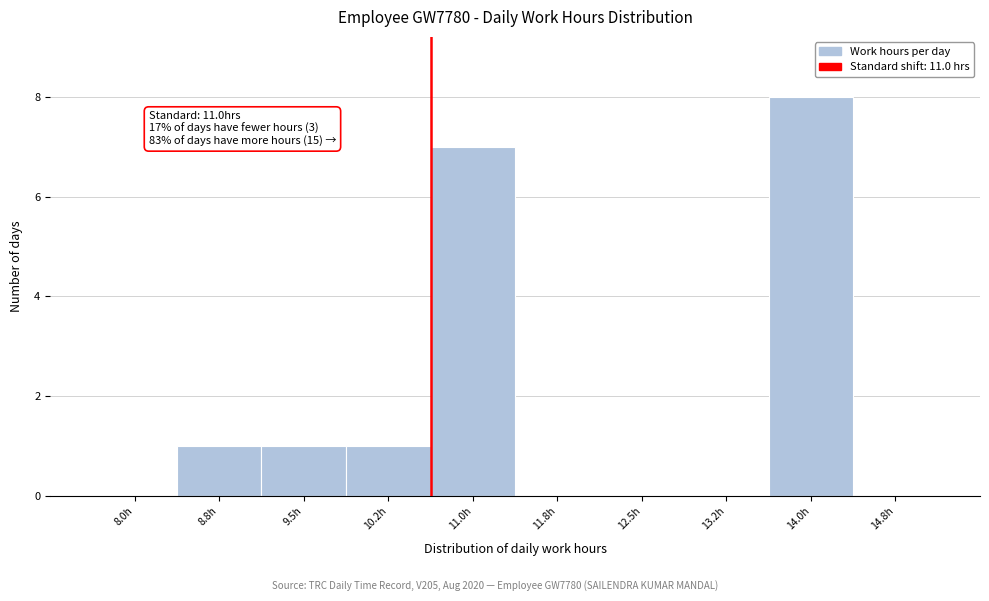

Reading left to right, list all the values displayed in this chart.

8.0h=0	8.8h=1	9.5h=1	10.2h=1	11.0h=7	11.8h=0	12.5h=0	13.2h=0	14.0h=8	14.8h=0